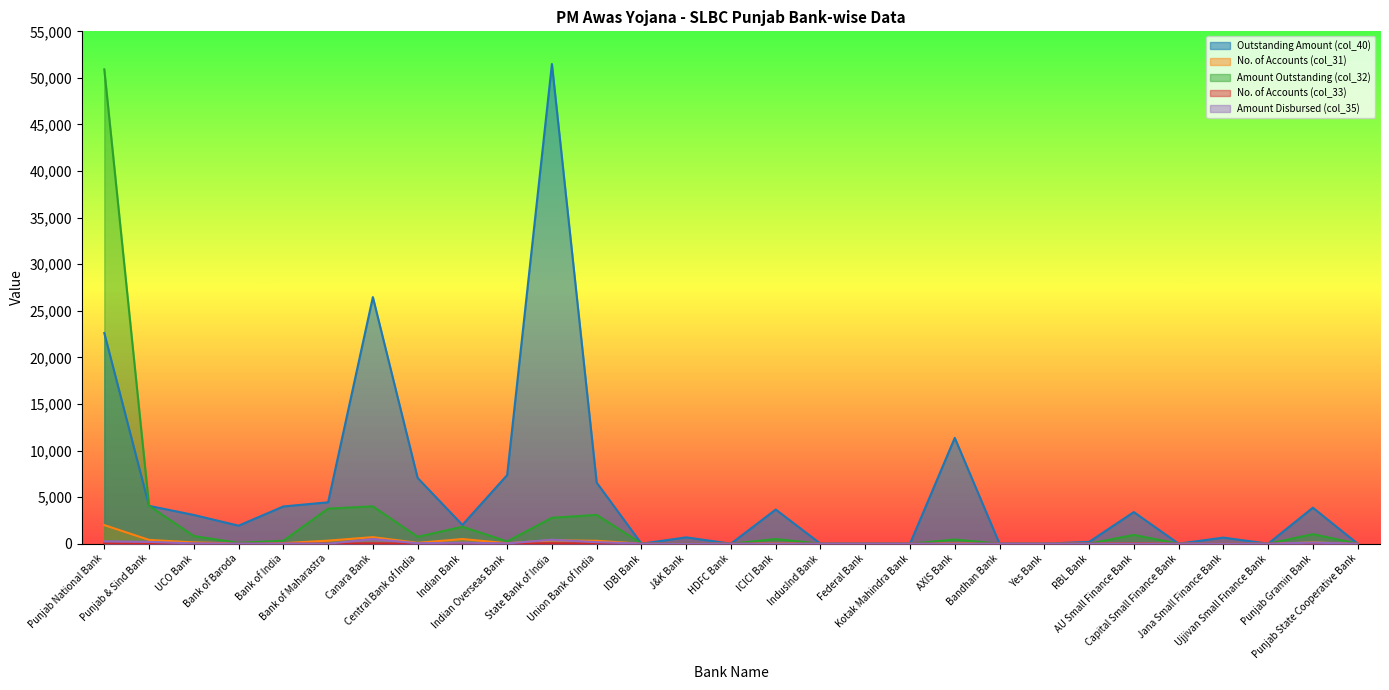

What is the sum of the No. of Accounts (col_31) values at Bank of India and AU Small Finance Bank?

55.0